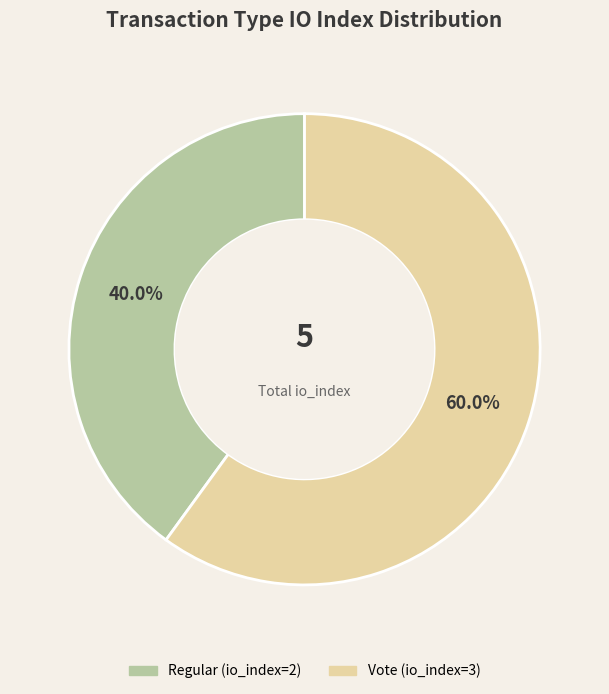

Is there any slice that represents more than half of the pie?

Yes